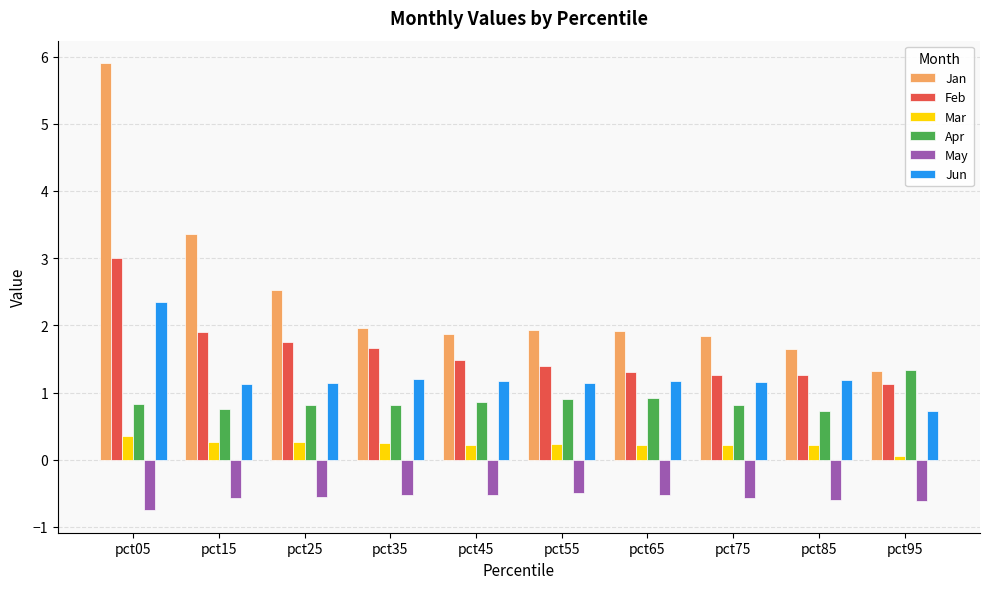

The value of Mar at pct85 is 0.2. True or false?

True